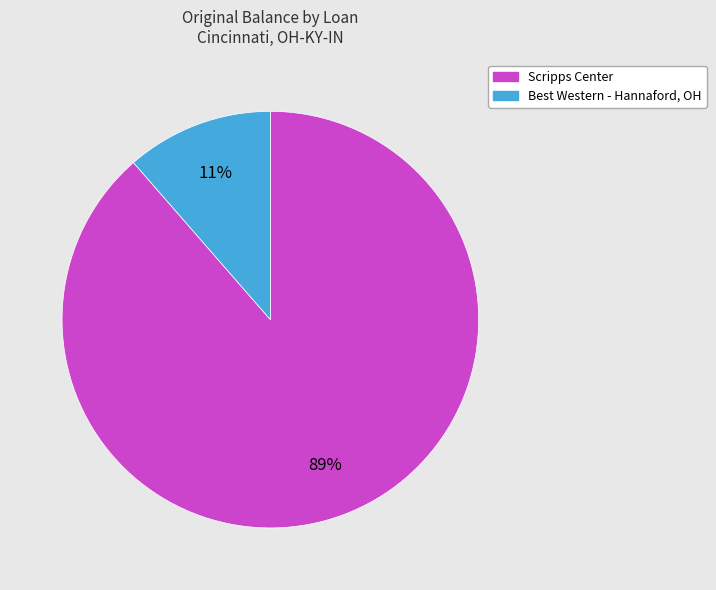

Do Scripps Center and Best Western - Hannaford, OH together represent more than half of the pie?

Yes